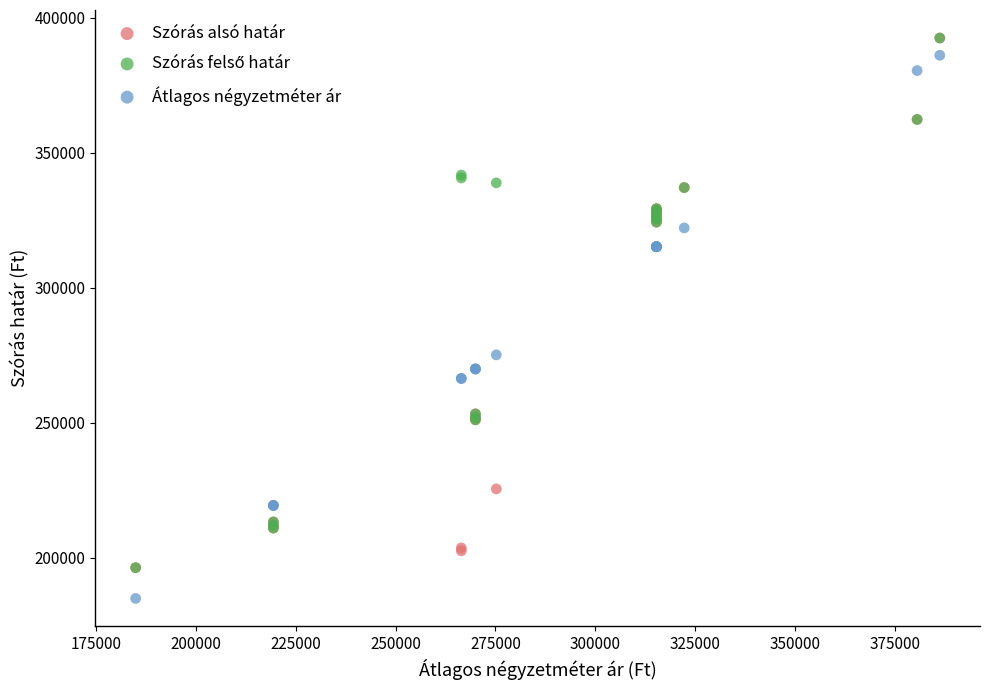

In the Átlagos négyzetméter ár series, what Y value is closest to 285576?

275212